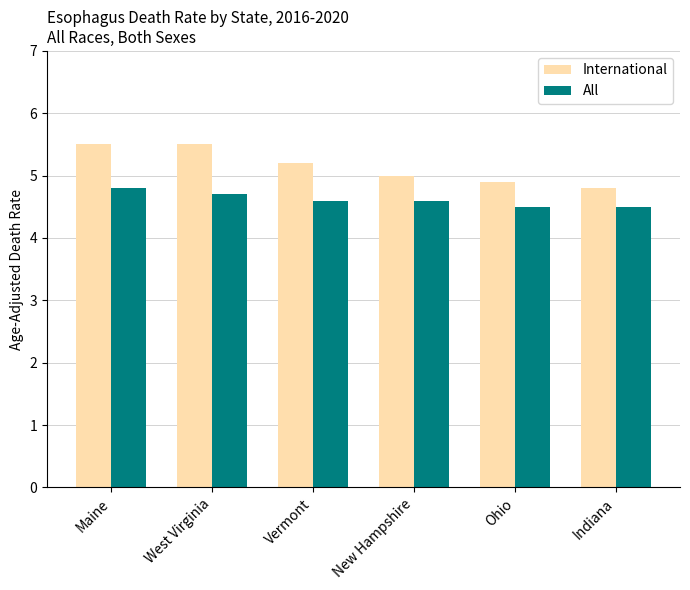

Reading right to left, what are all the values shown in this chart?

International: Indiana=4.8	Ohio=4.9	New Hampshire=5.0	Vermont=5.2	West Virginia=5.5	Maine=5.5
All: Indiana=4.5	Ohio=4.5	New Hampshire=4.6	Vermont=4.6	West Virginia=4.7	Maine=4.8